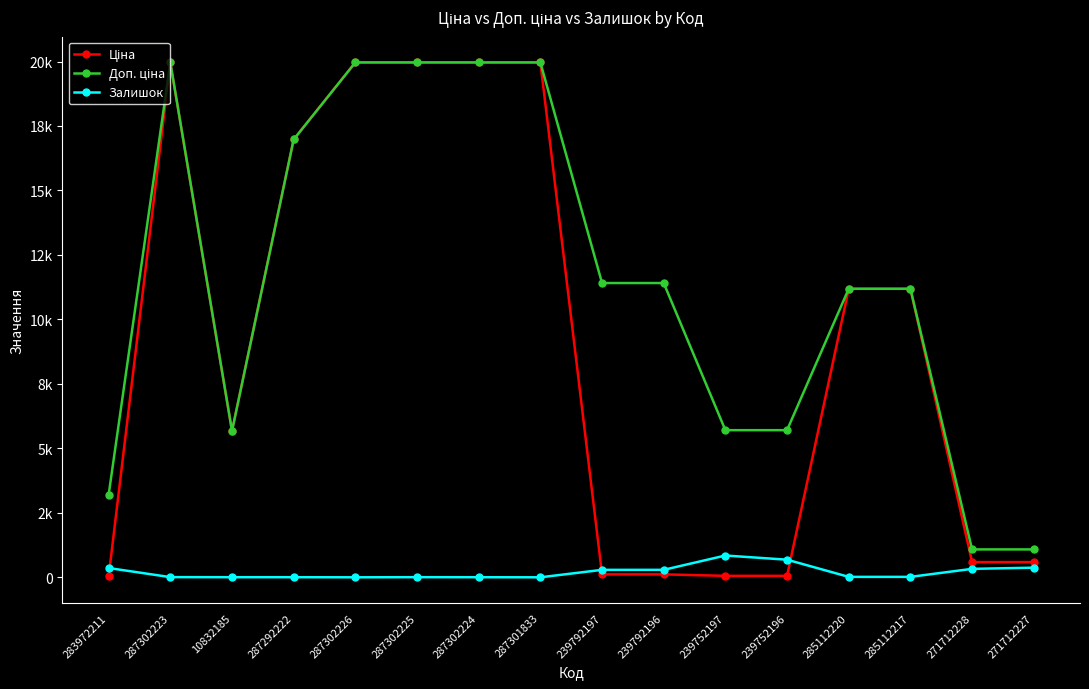

What are all the series names shown in the legend?

Ціна, Доп. ціна, Залишок